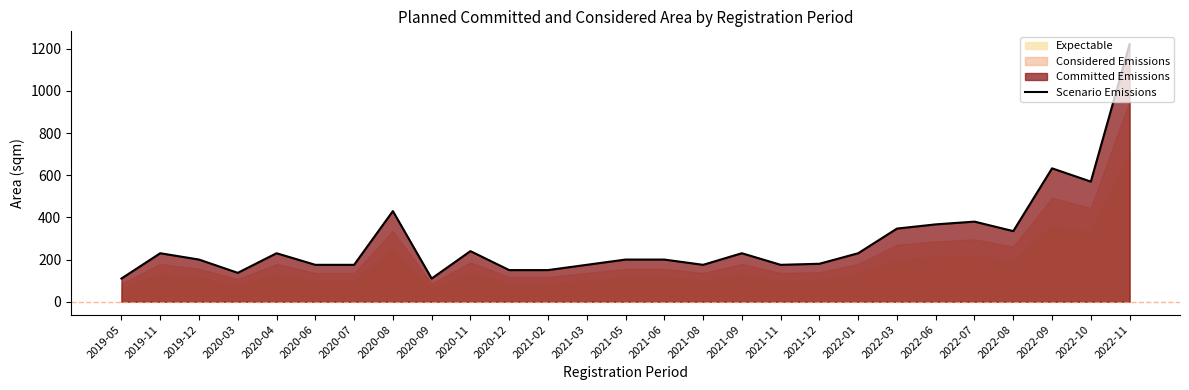

Which has a higher value, 2021-06 or 2020-08?

2020-08